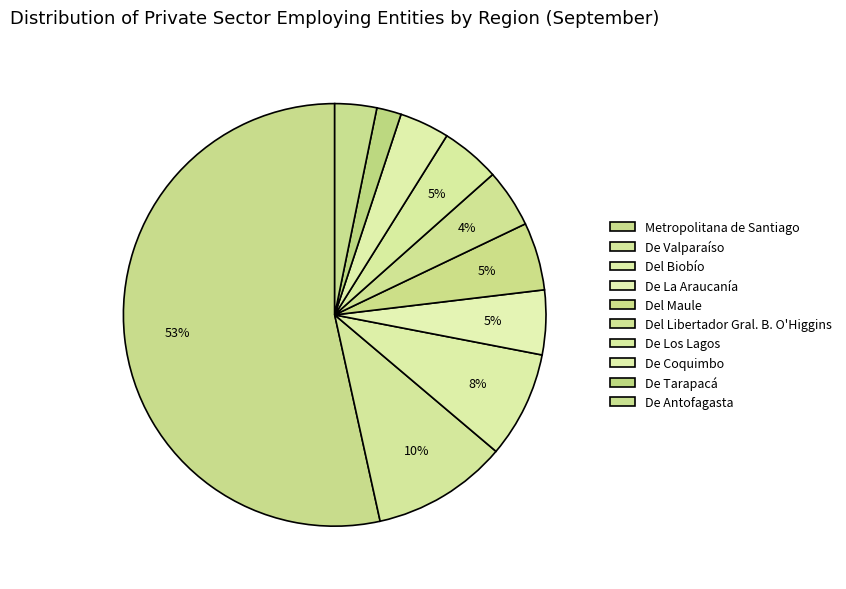

What is the total percentage of Del Libertador Gral. B. O'Higgins and De Los Lagos?

9.0%